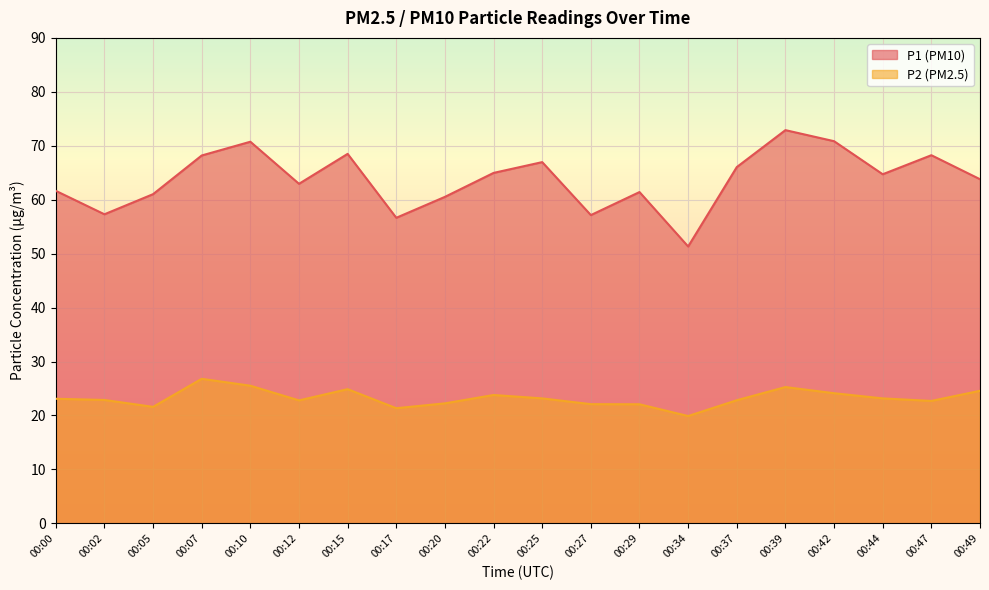

What is the average value of the P2 series?

23.2